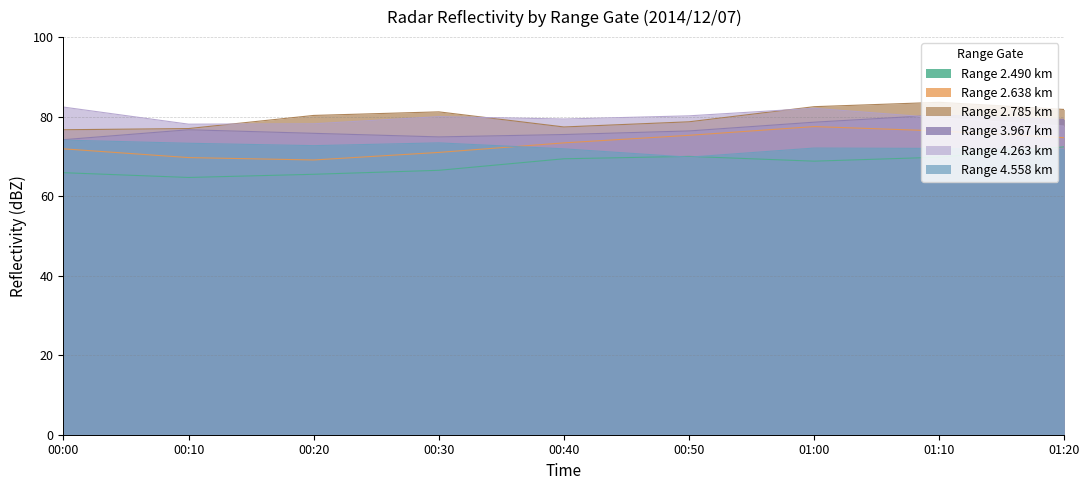

What position from the right is 00:10?

8